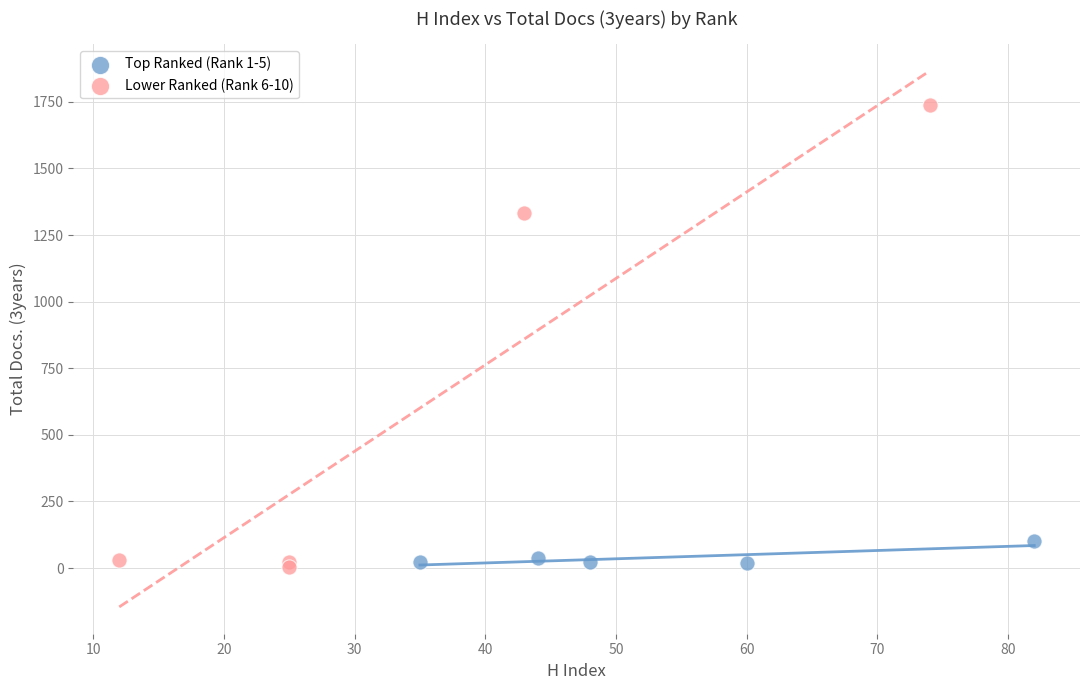

Which series has the widest spread of Y values?

Lower Ranked (Rank 6-10)